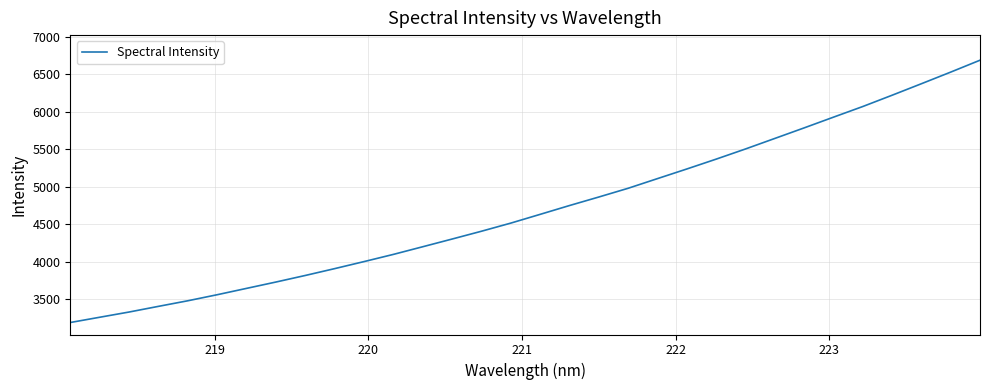

What is the difference between the maximum and minimum values?

3492.6